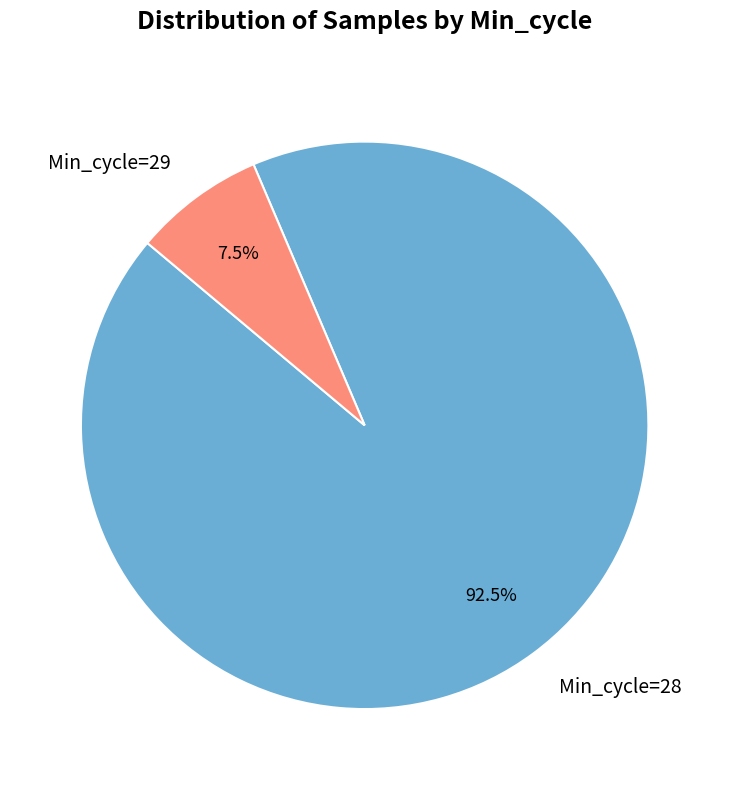

What is the majority slice?

Min_cycle=28